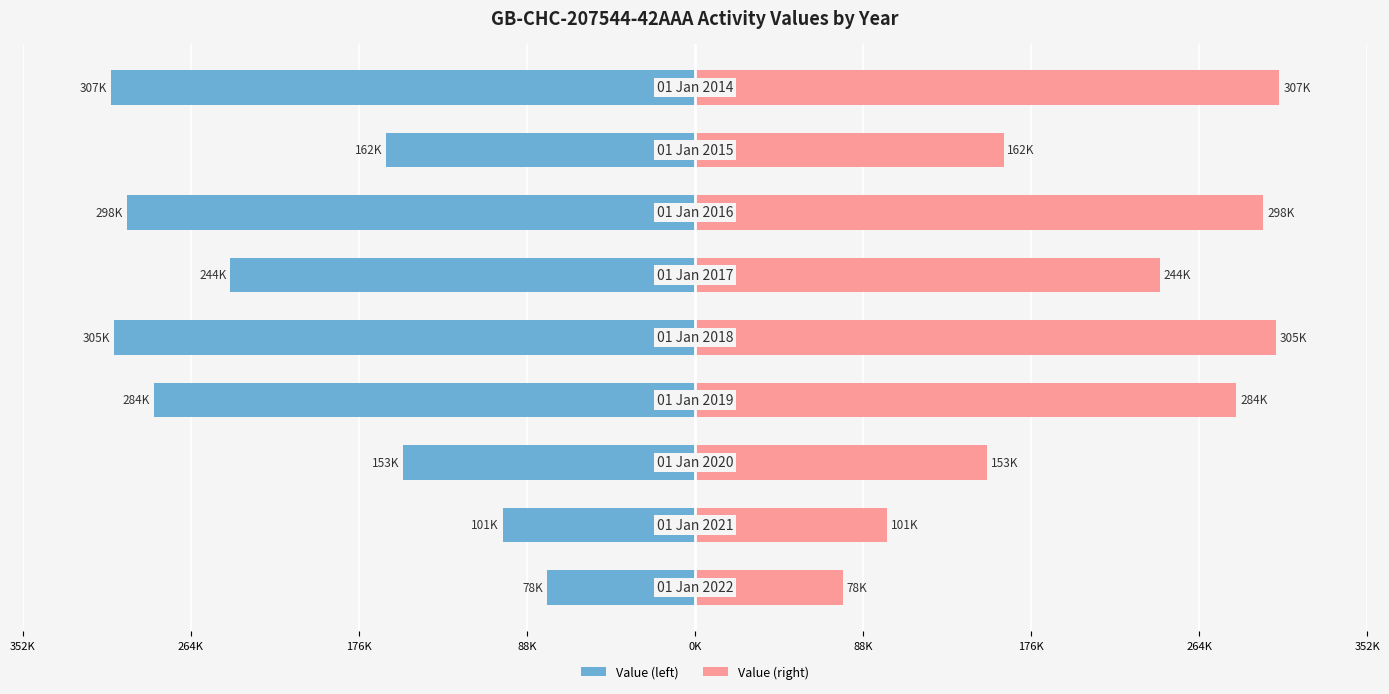

Reading left to right, list all the values displayed in this chart.

Value (left): 352K=-77523	264K=-100924	176K=-153133	88K=-284010	0K=-304907	88K=-243881	176K=-298295	264K=-161948	352K=-306700
Value (right): 352K=77523	264K=100924	176K=153133	88K=284010	0K=304907	88K=243881	176K=298295	264K=161948	352K=306700